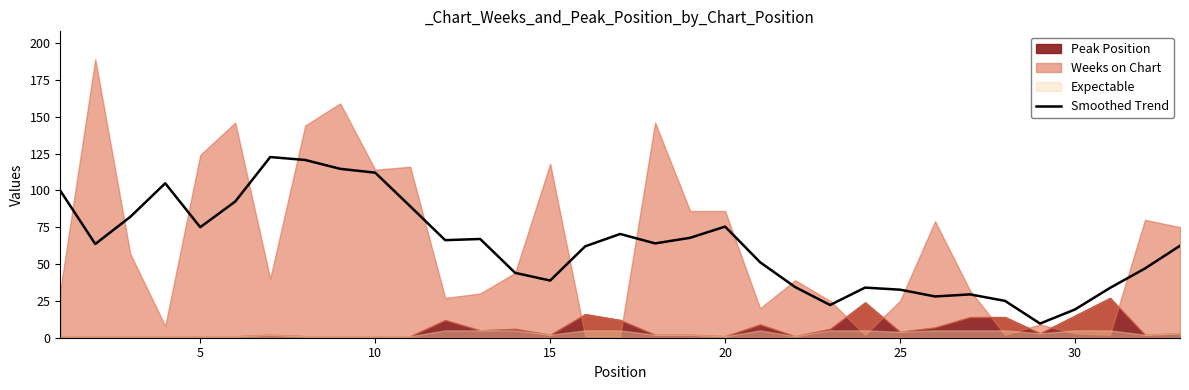

What is the lowest value of the Smoothed Trend series?

9.6